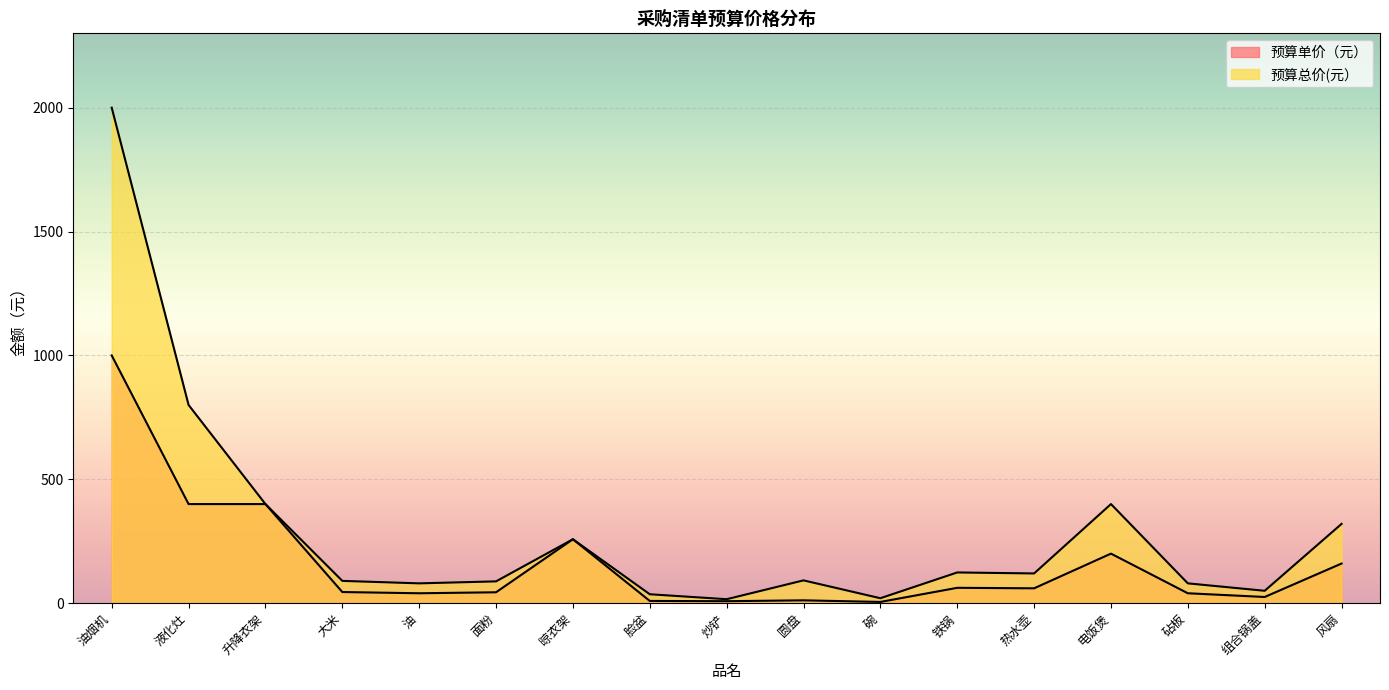

How many interior local valleys does the 预算总价(元） series have?

5